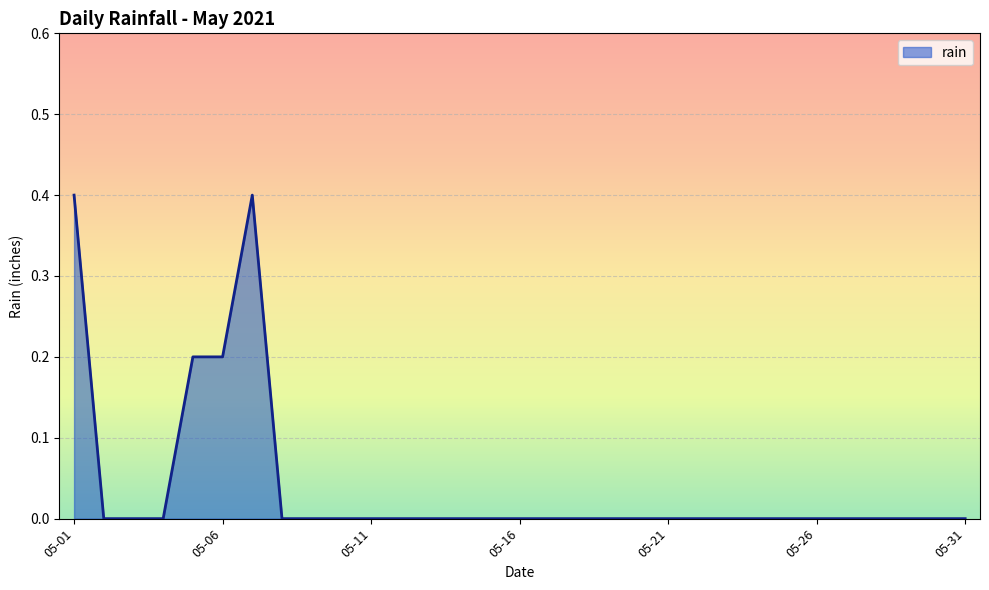

What is the difference between the maximum and minimum values?

0.4